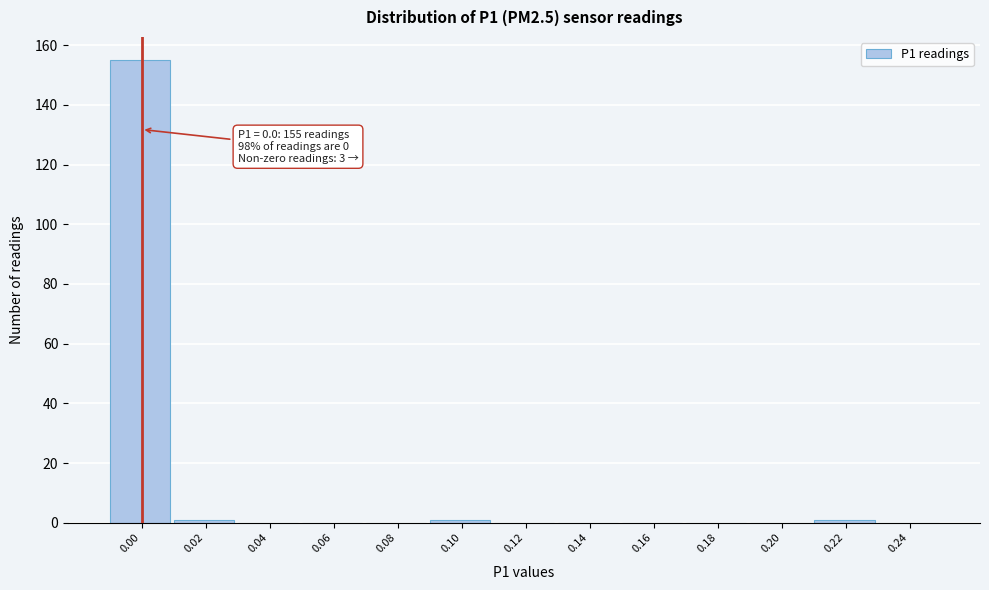

Reading left to right, extract all data points from this chart.

0.00=155	0.02=1	0.04=0	0.06=0	0.08=0	0.10=1	0.12=0	0.14=0	0.16=0	0.18=0	0.20=0	0.22=1	0.24=0